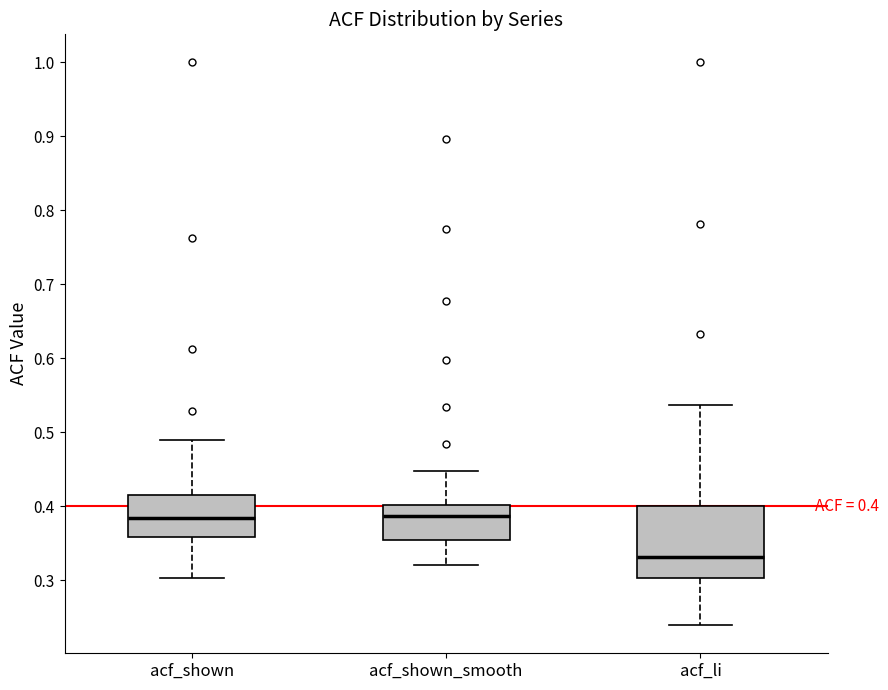

Which box's median line is the lowest?

acf_li